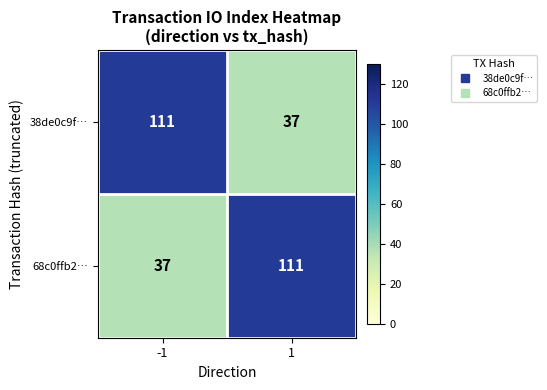

List the labels in order of 68c0ffb2… value, largest first.

1, -1